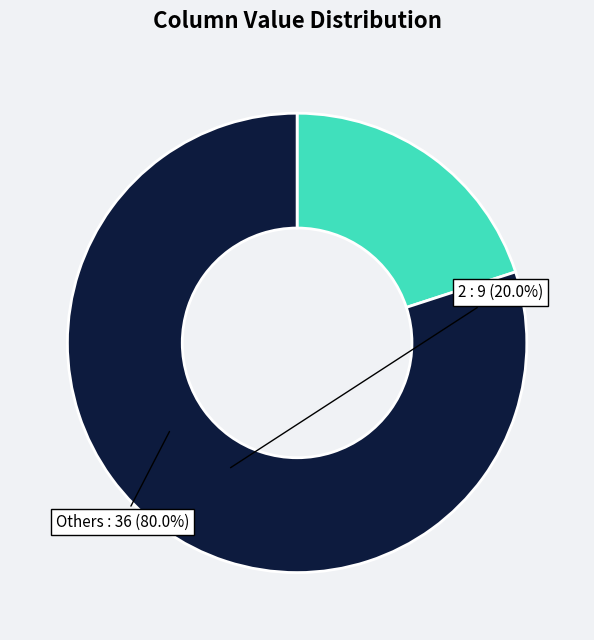

Is there any slice that represents more than half of the pie?

Yes